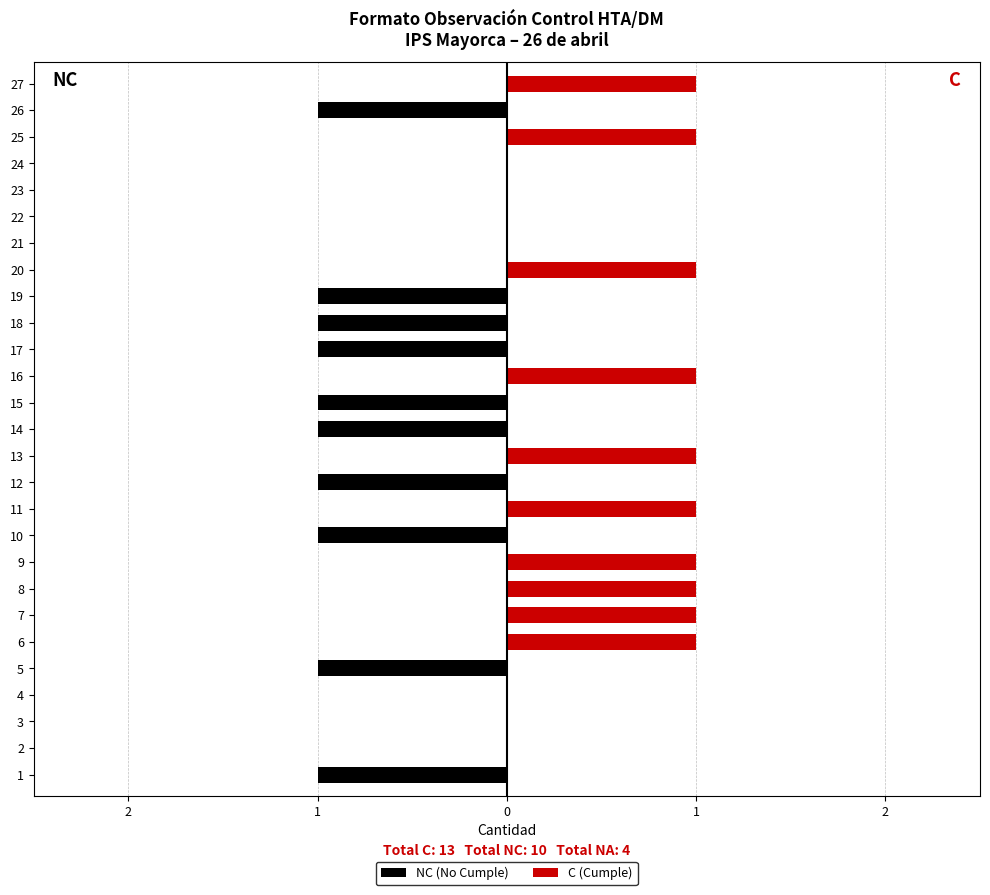

Which series has the largest total across all categories?

C (Cumple)